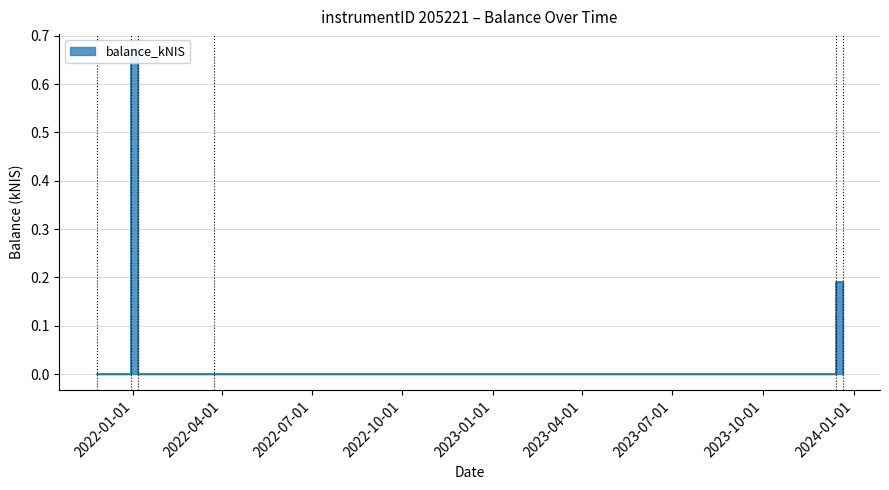

Rank the categories by value from highest to lowest.

2021-12-30, 2023-12-14, 2021-11-25, 2022-01-06, 2022-03-24, 2023-12-21